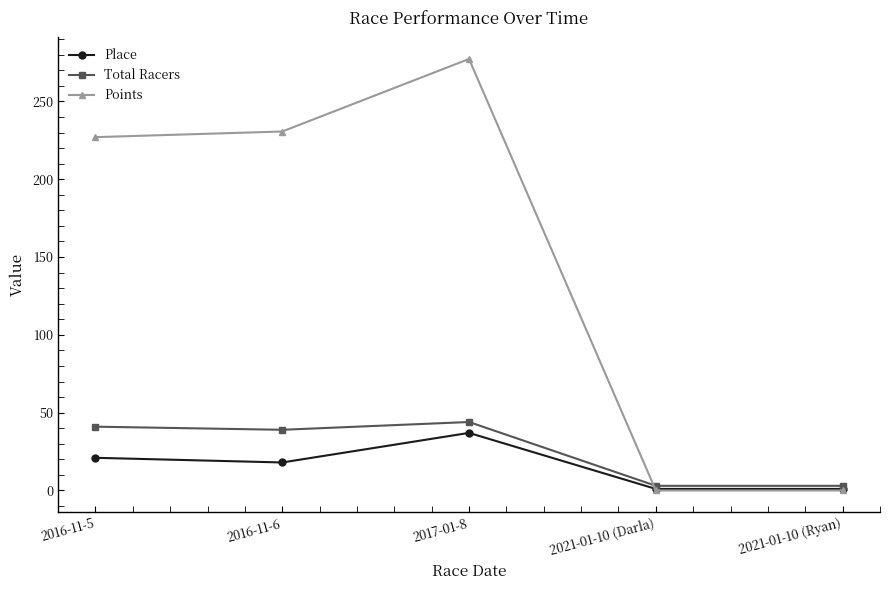

At which label does Points first exceed 227?

2016-11-5